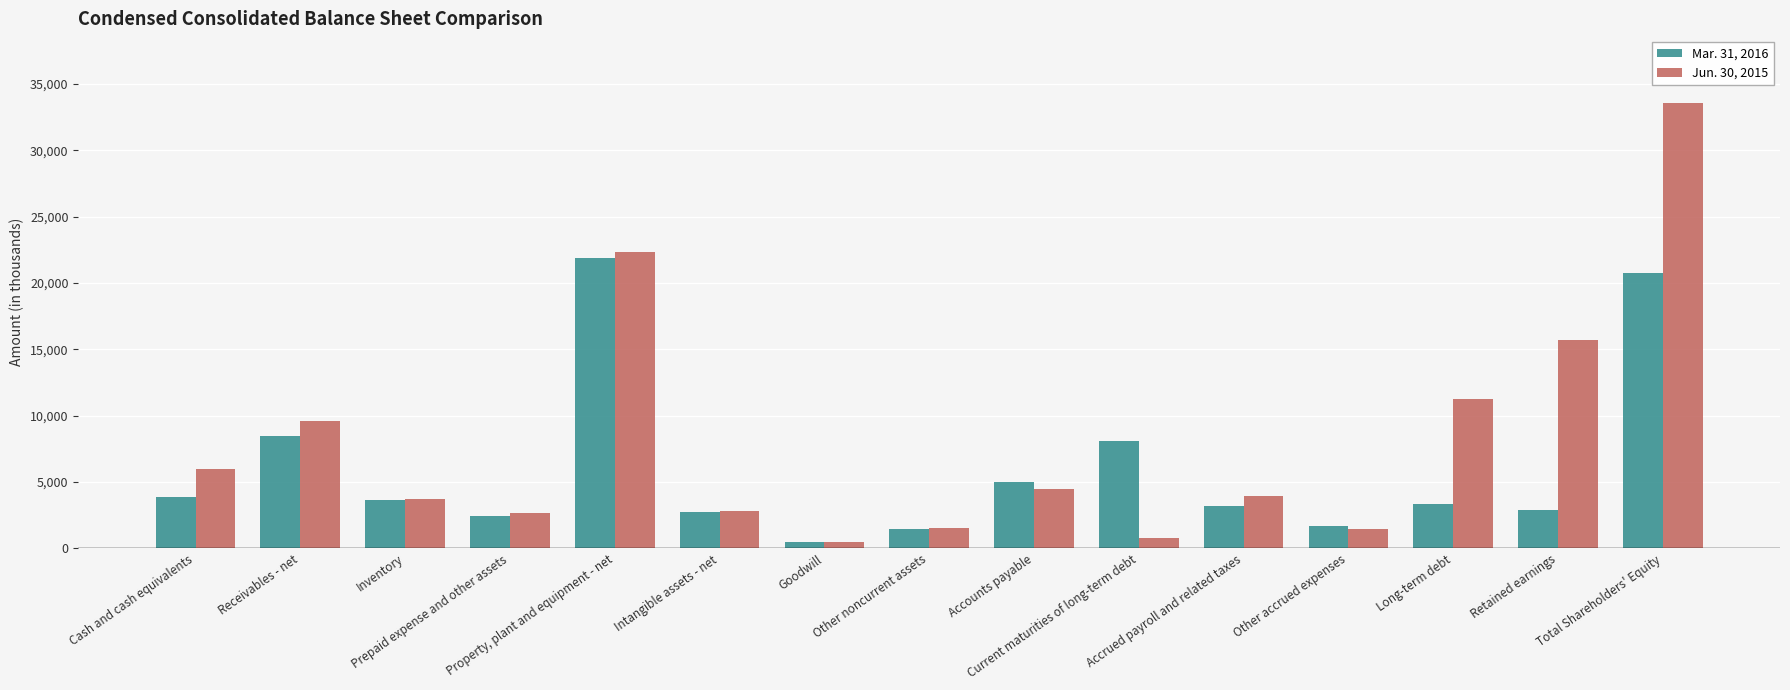

Is the value of Mar. 31, 2016 at Other accrued expenses greater than the value of Jun. 30, 2015 at Inventory?

No